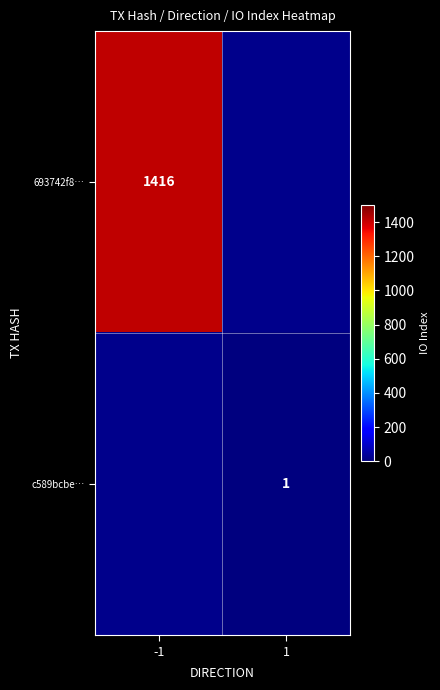

Is it true that 693742f8… equals 1416 at -1?

True